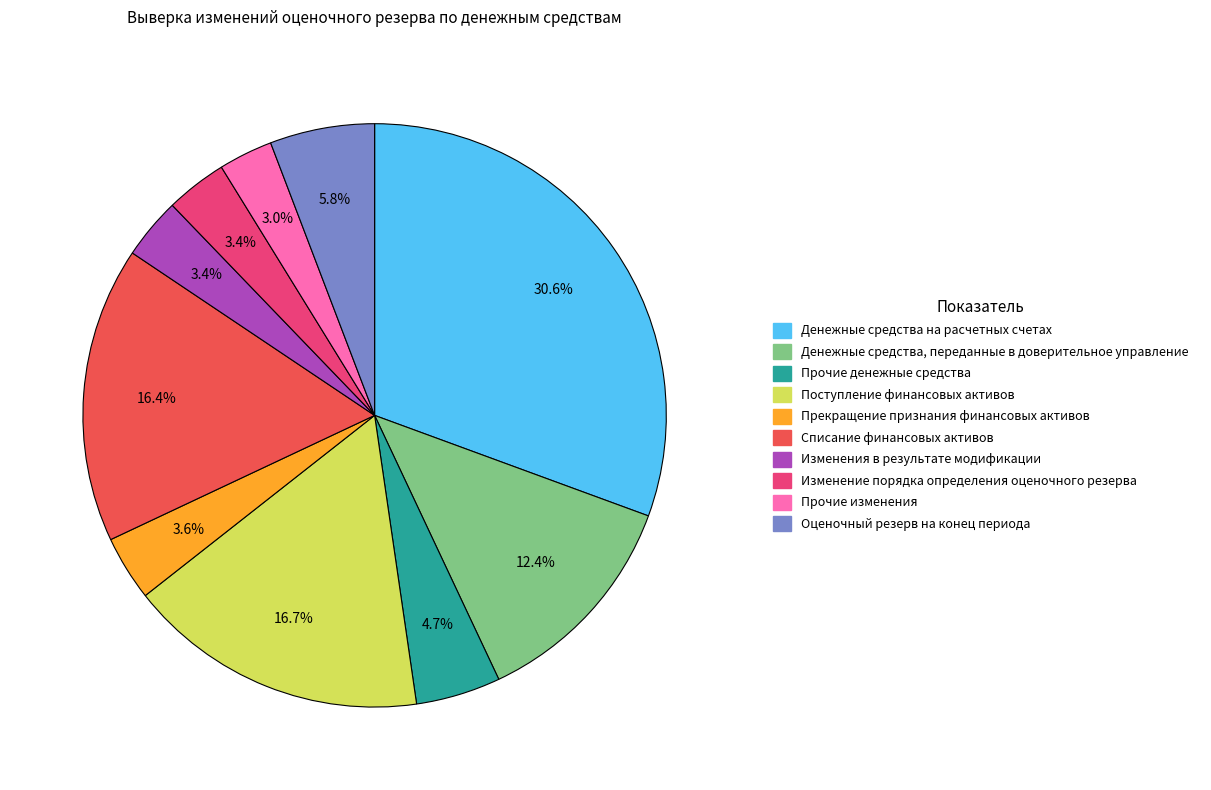

Count the number of slices in the pie.

10